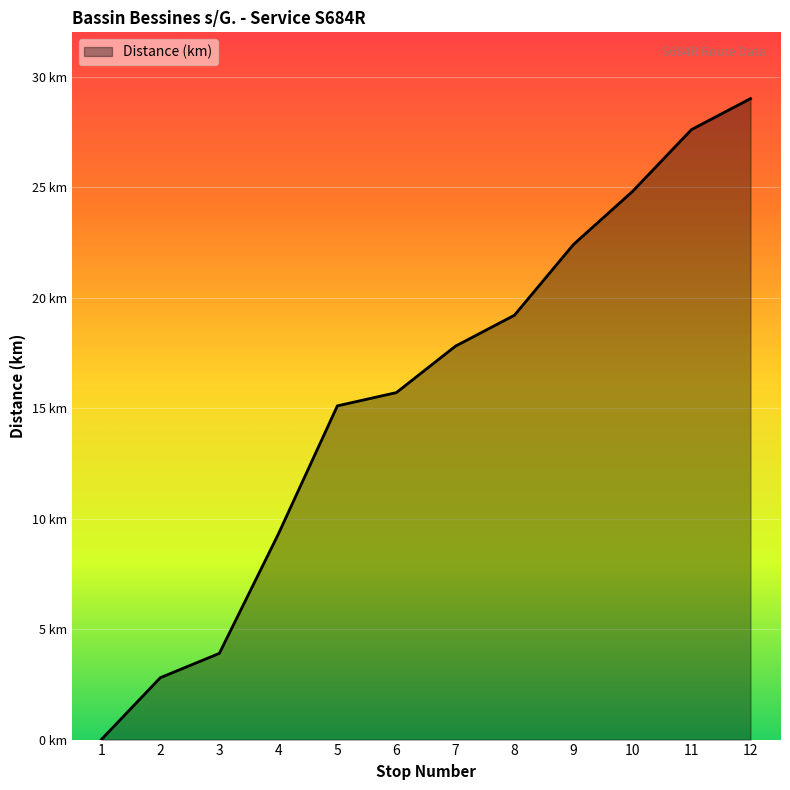

What is the difference between the values at 2 and 5?

12.3